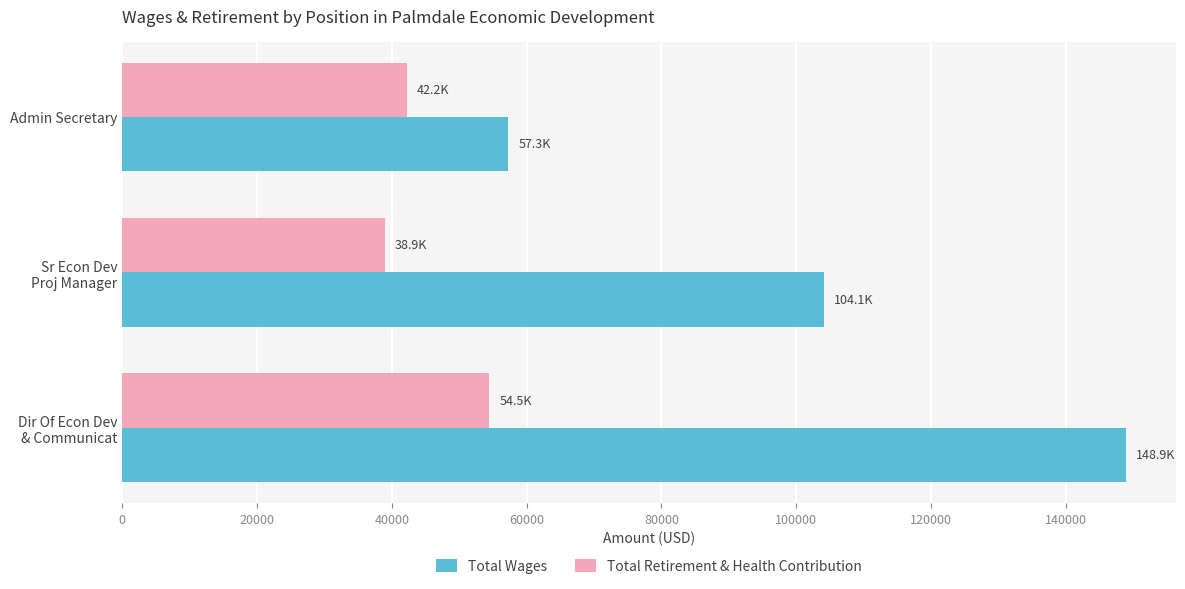

The Total Retirement & Health Contribution series shows 42198 at Admin Secretary. True or false?

True